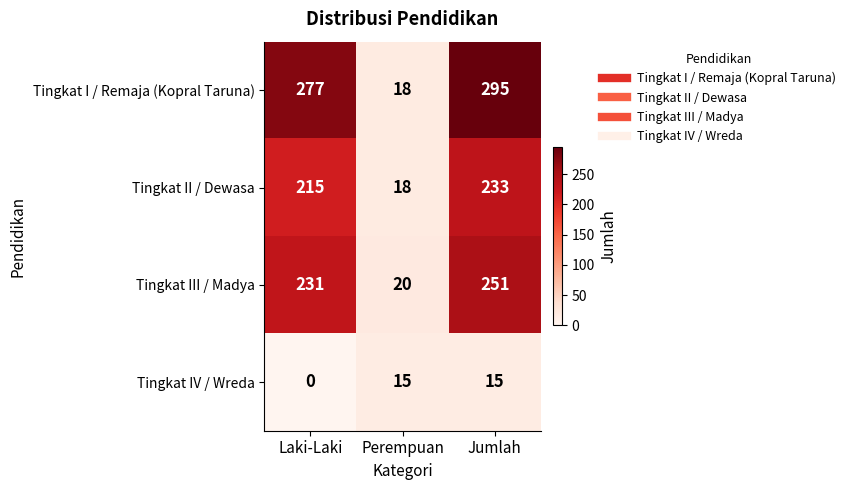

Rank the series by their maximum value, from highest to lowest.

Tingkat I / Remaja (Kopral Taruna), Tingkat III / Madya, Tingkat II / Dewasa, Tingkat IV / Wreda